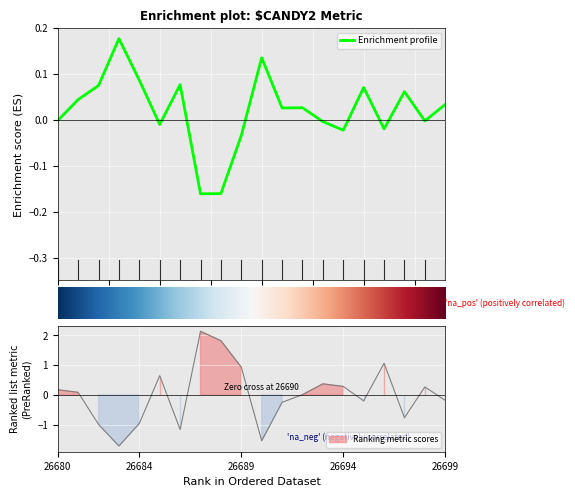

How many lines are shown in the chart?

2